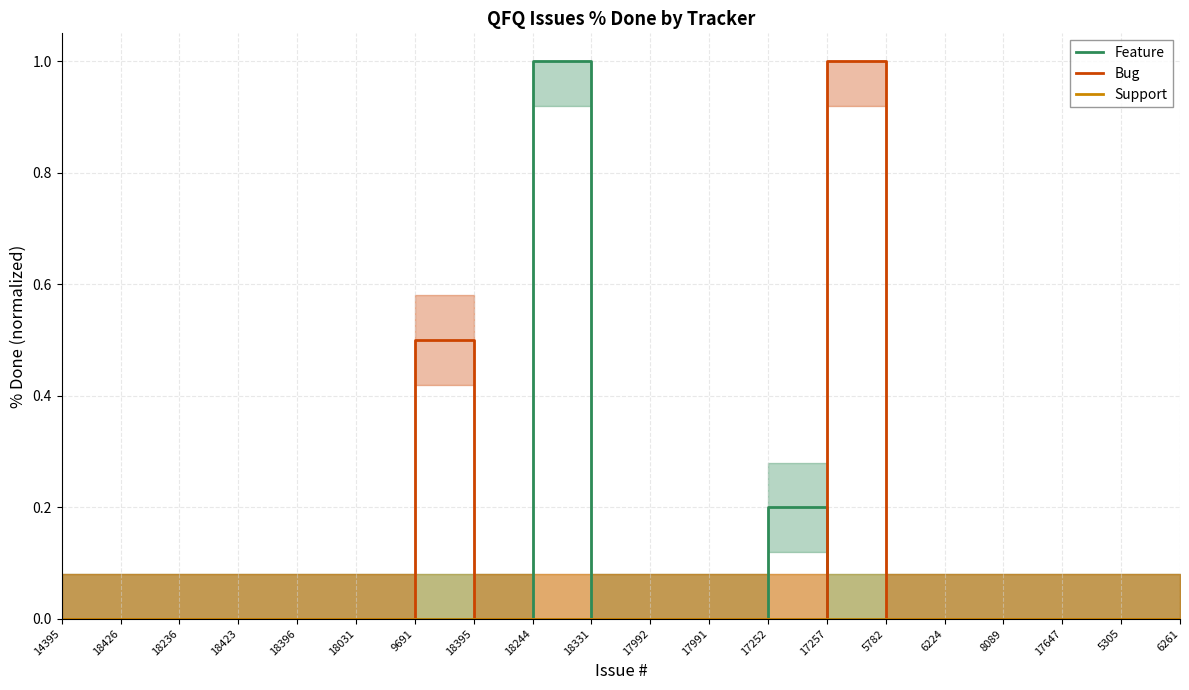

Rank the series by their average value, from highest to lowest.

Bug, Feature, Support